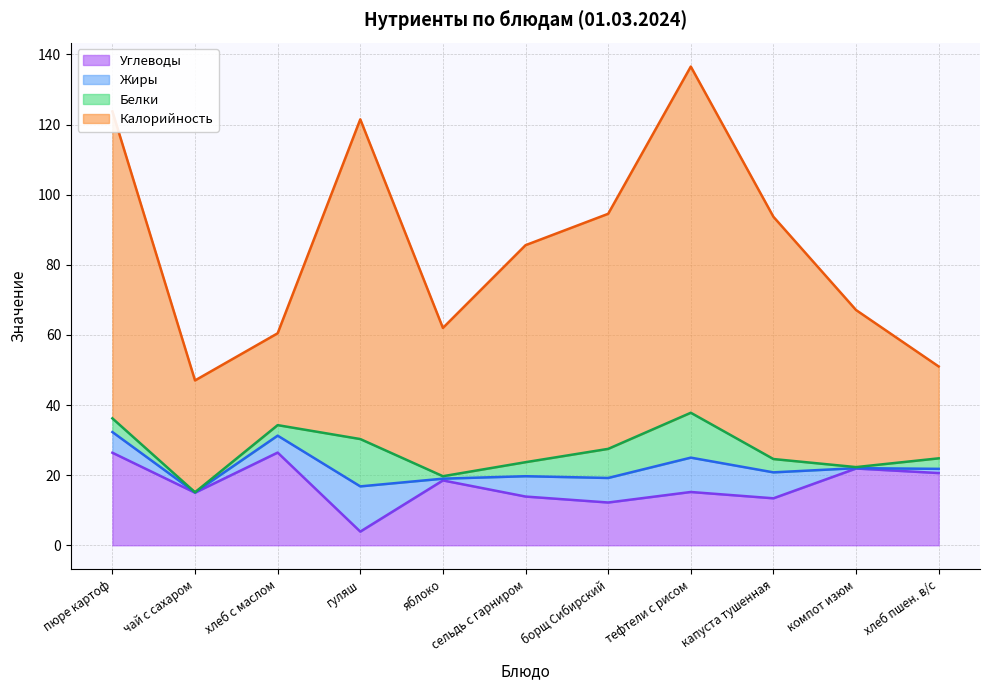

The value of Углеводы at яблоко is 18.5. True or false?

True